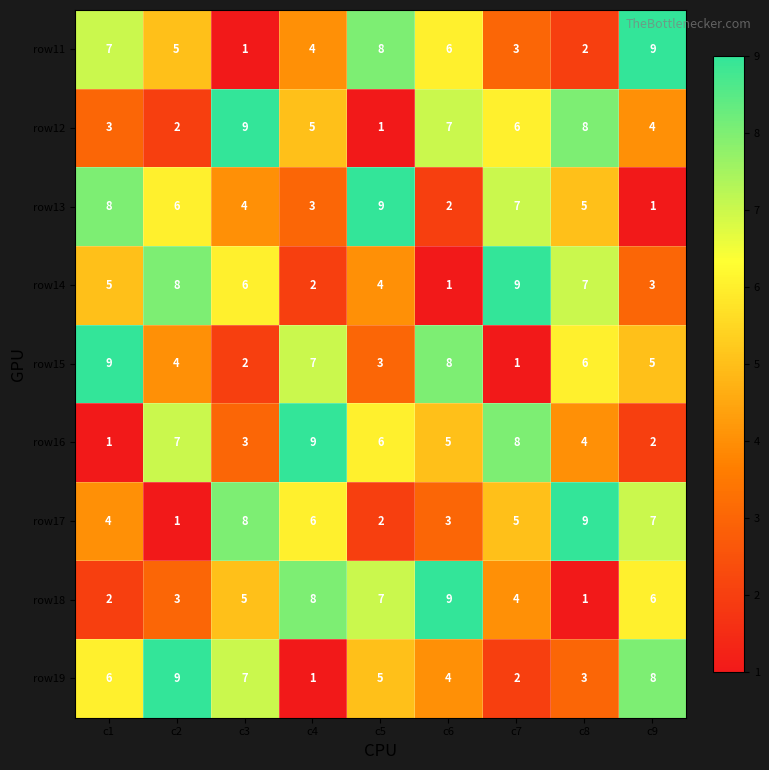

At which label does row12 reach its peak?

c3